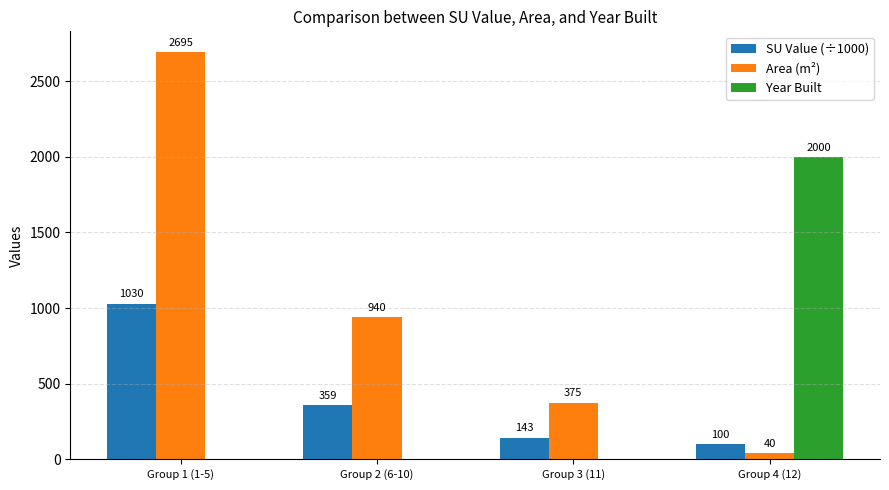

Which series has the largest total across all categories?

Area (m²)